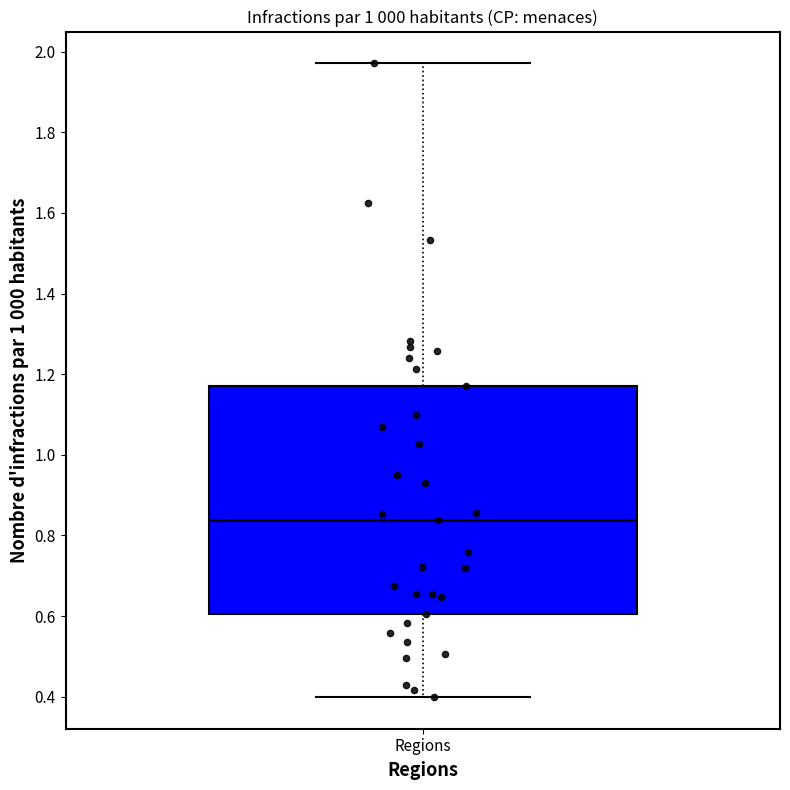

Where is the upper edge of the box for Regions on the y-axis? The values are not printed on the chart, so give them approximately, as read against the axis.

1.18